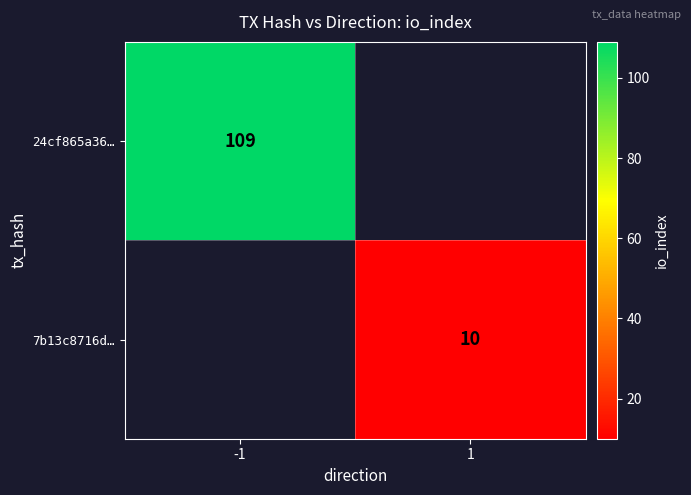

Is it true that 24cf865a36… equals 62 at -1?

False